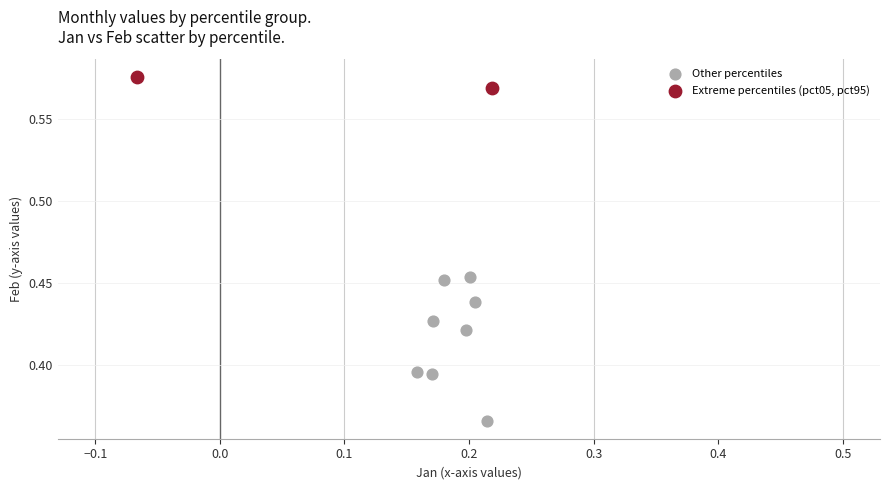

What are all the series names shown in the legend?

Other percentiles, Extreme percentiles (pct05, pct95)